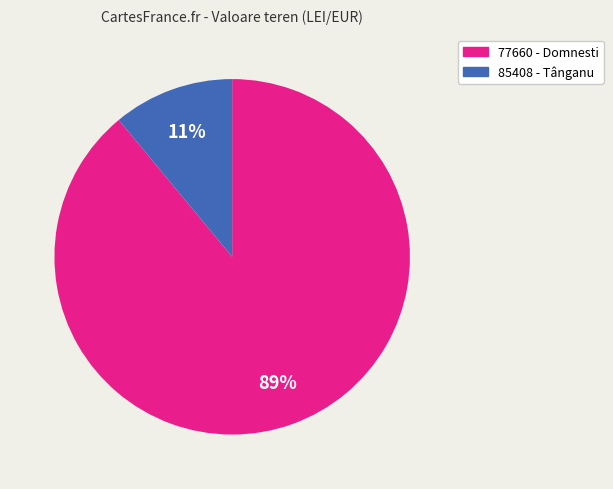

What percentage is the 77660 slice, to the nearest percent?

89%